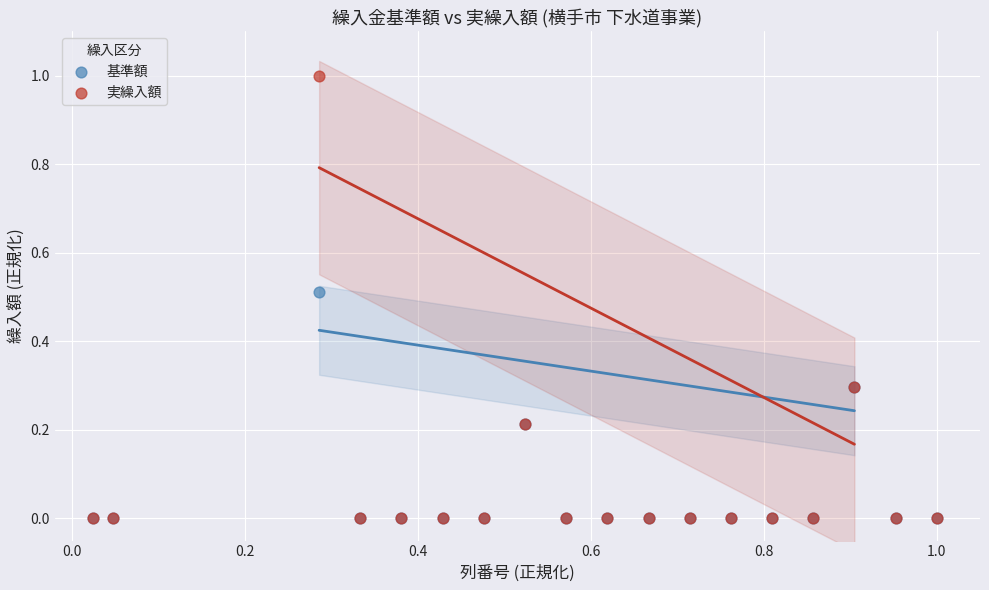

Which series reaches the maximum Y coordinate?

実繰入額